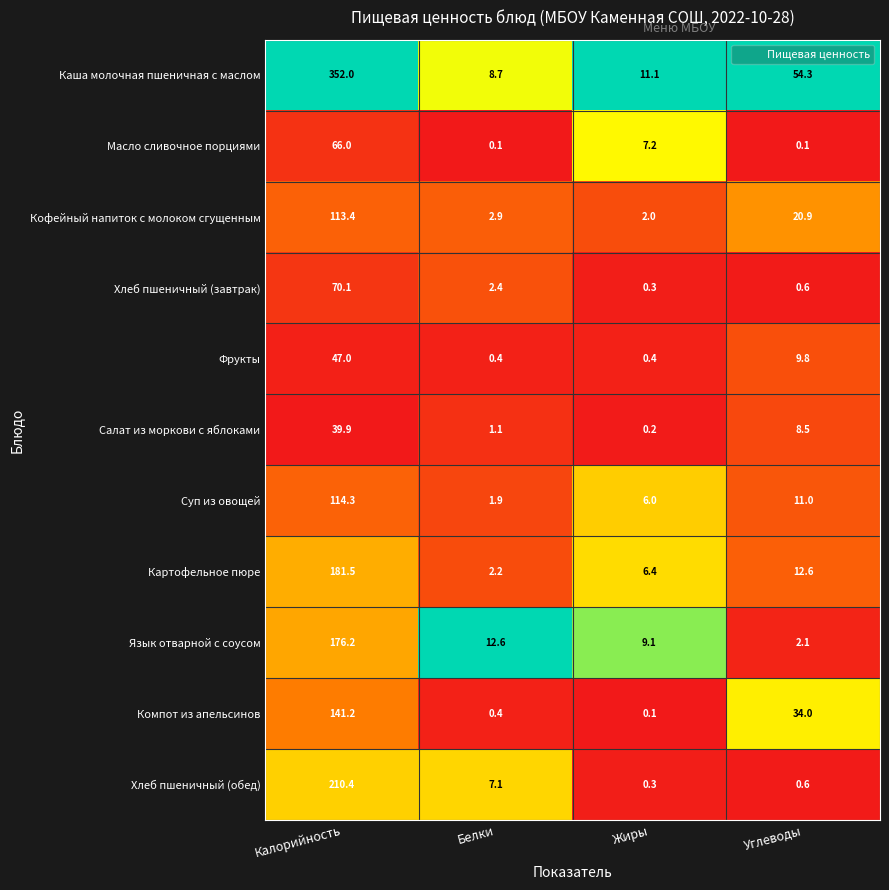

What is the total value across all series at Белки?

39.8